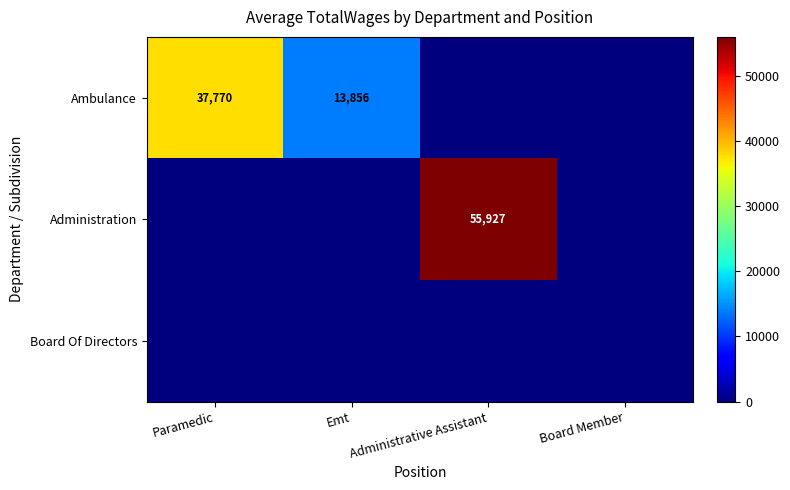

What is the sum of the Ambulance values at Paramedic and Emt?

51626